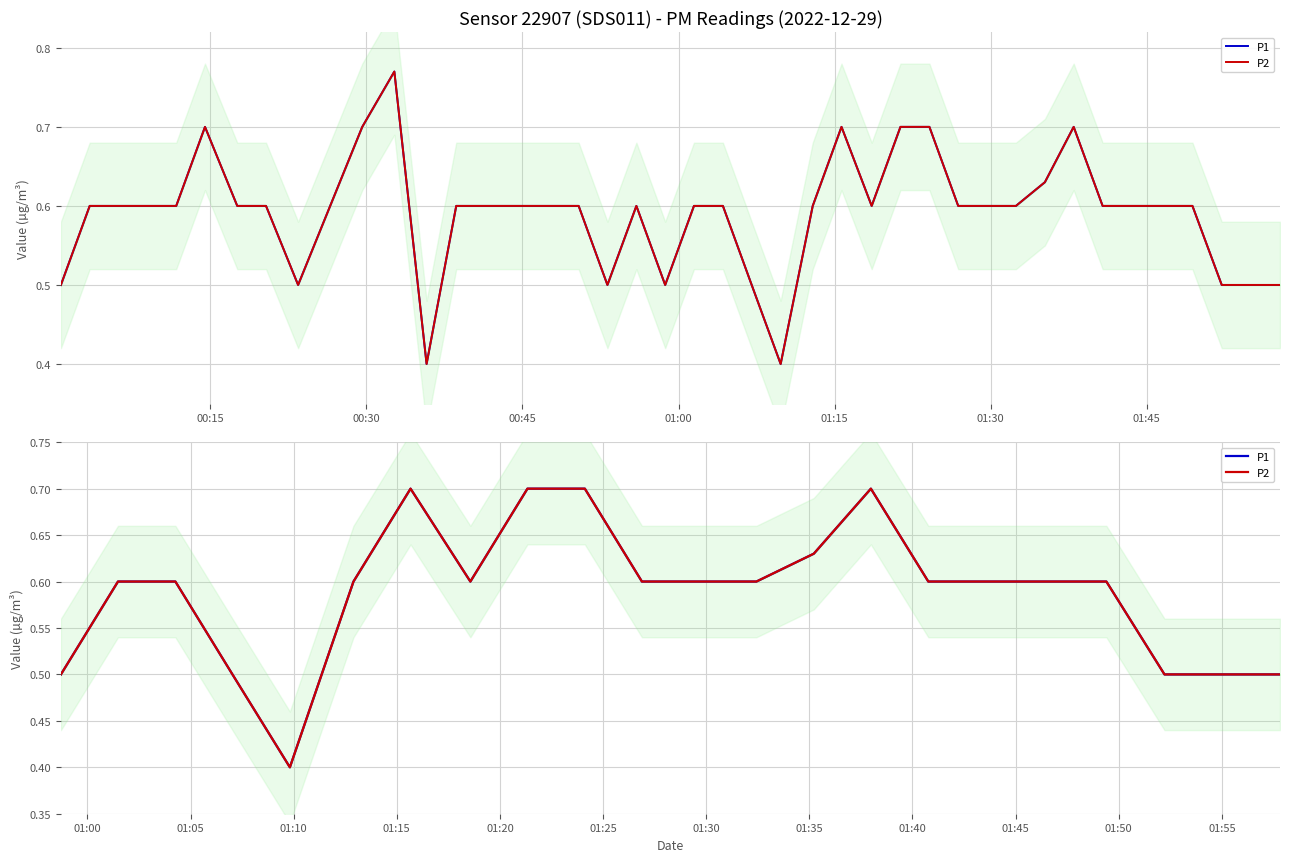

Does the chart have visible grid lines?

Yes